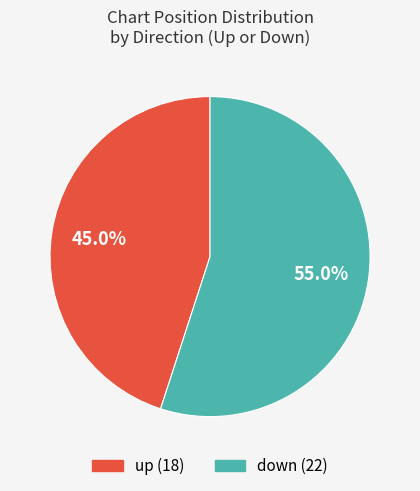

What is the largest slice in the pie chart?

down